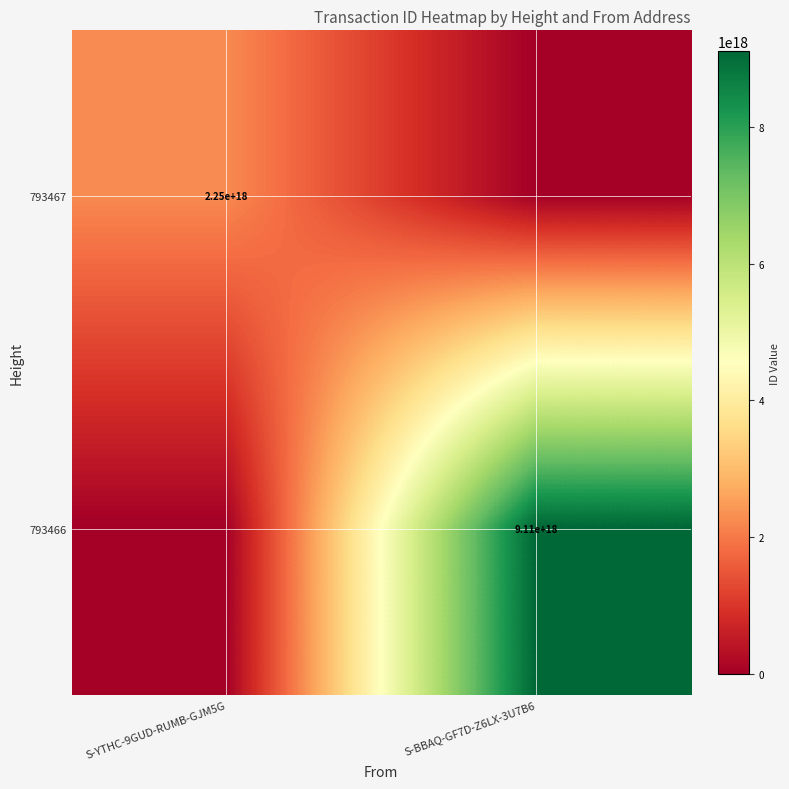

The 793466 series shows 9110000000000000000 at S-BBAQ-GF7D-Z6LX-3U7B6. True or false?

True